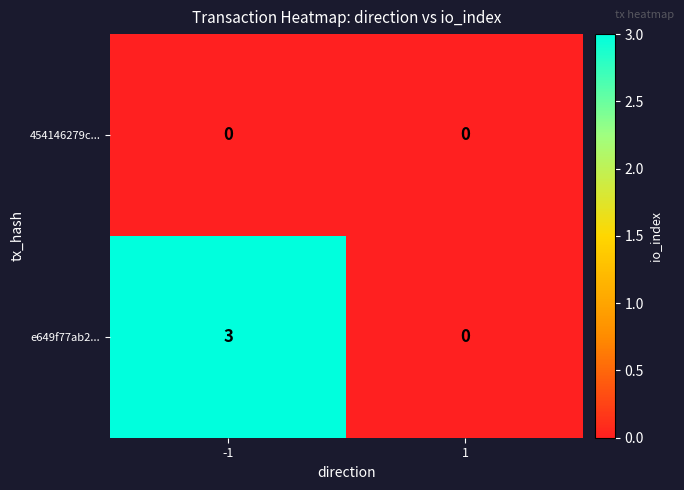

Which series has the largest range (max minus min)?

e649f77ab2...